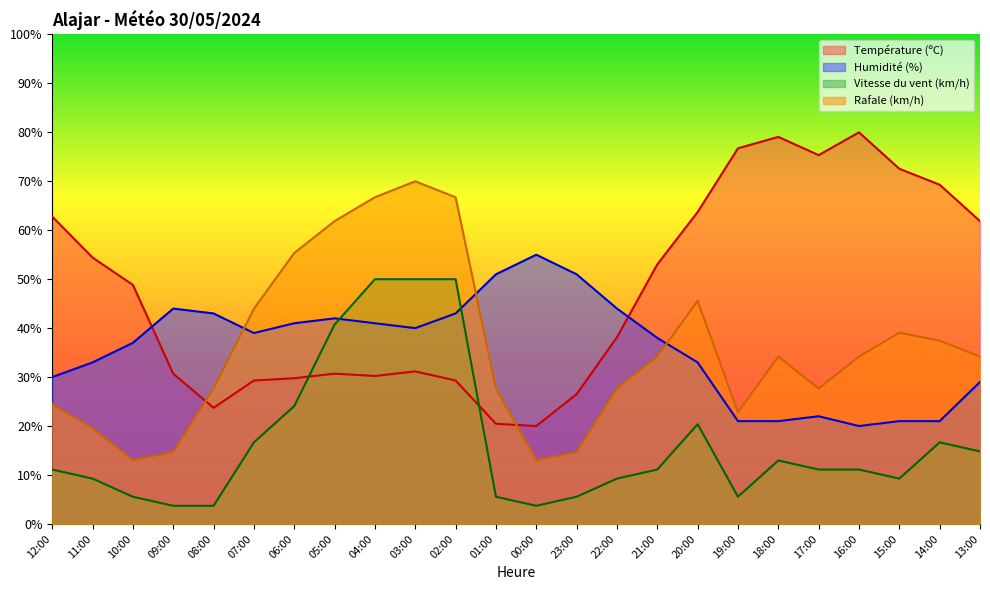

True or false: Vitesse du vent (km/h) has a value of 3.2 at 21:00.

False